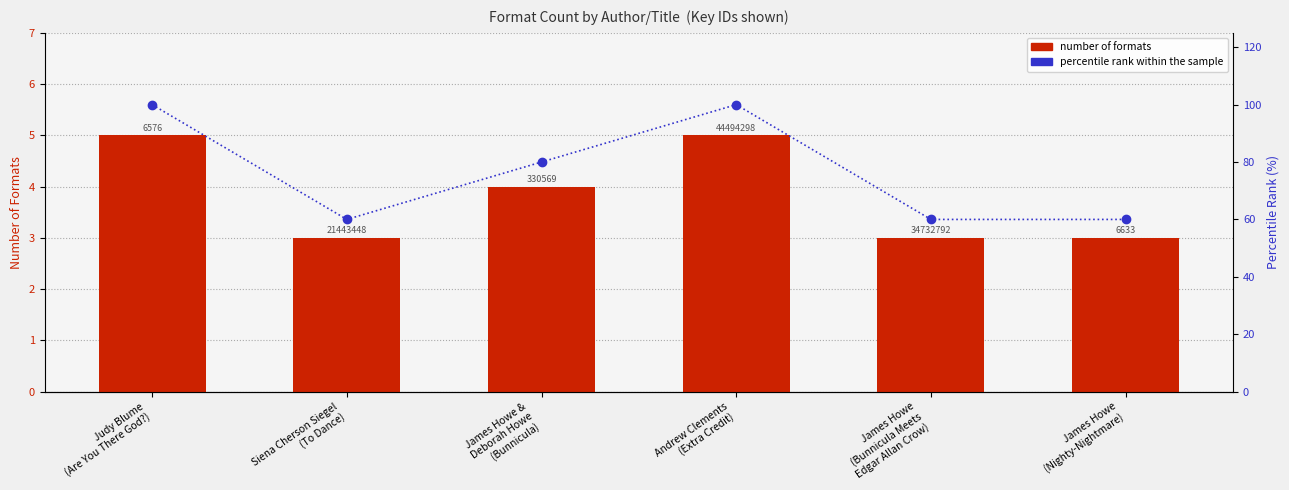

What is the spread (max minus min) of values at James Howe &
Deborah Howe
(Bunnicula)?

76